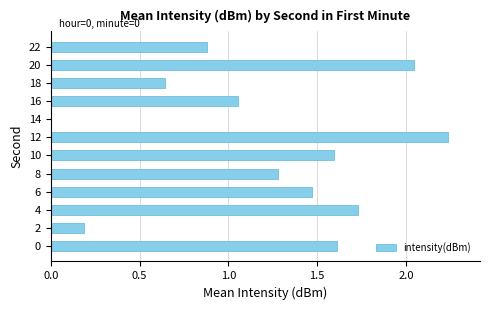

Where is the data nearest to the value 1?

16